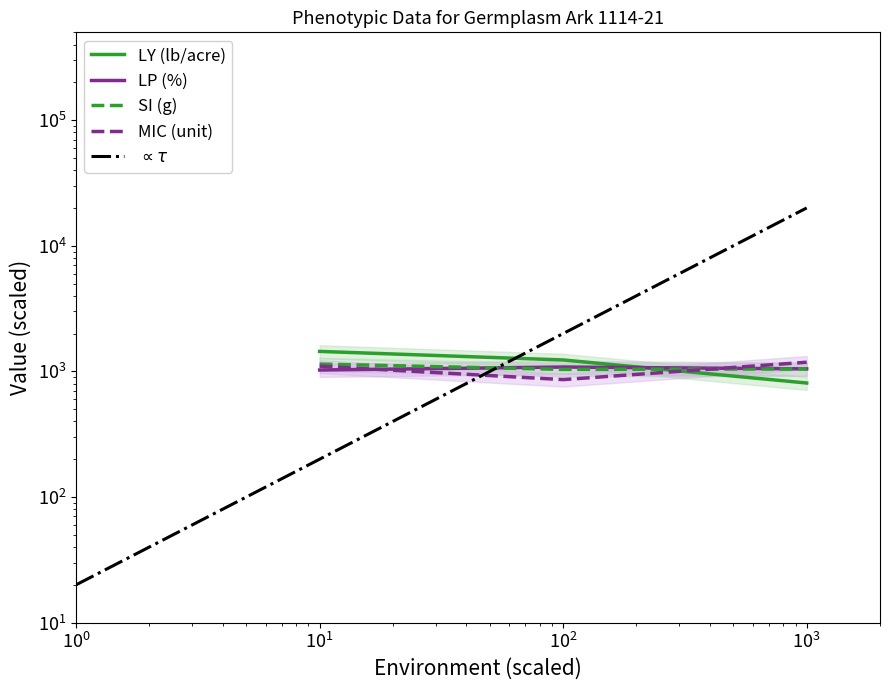

At how many categories does at least one series exceed 1259?

1